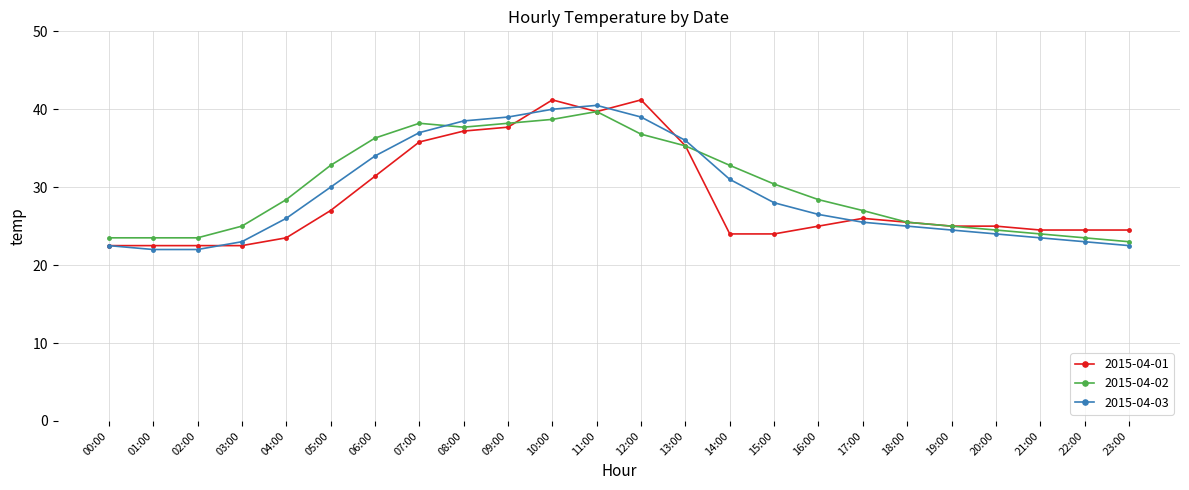

Does the chart have visible grid lines?

Yes